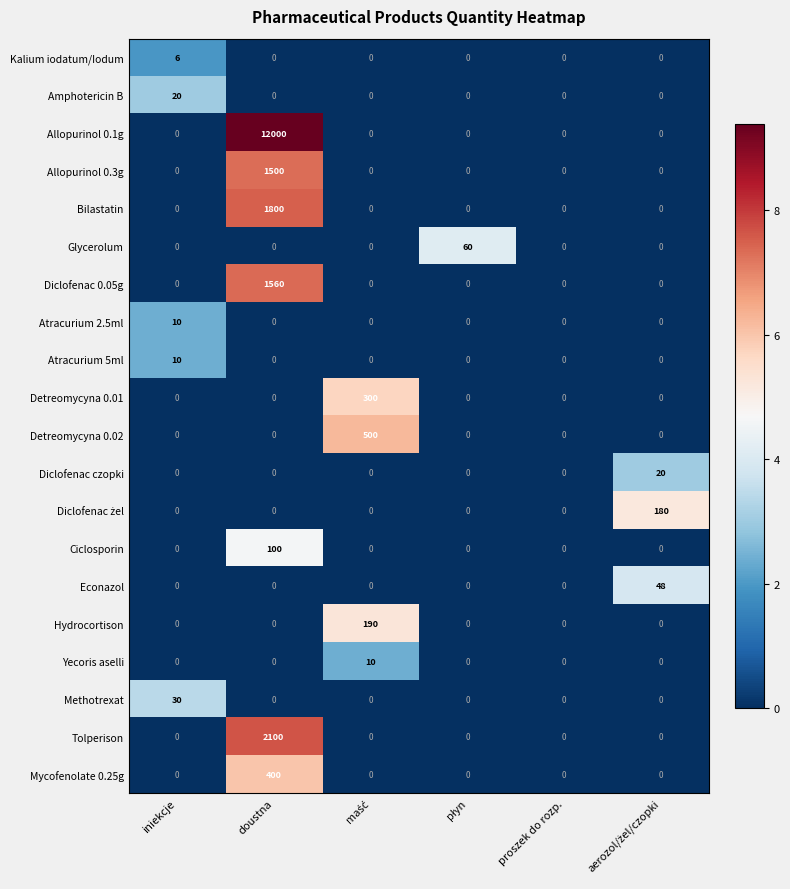

The value of Bilastatin at doustna is 3083. True or false?

False